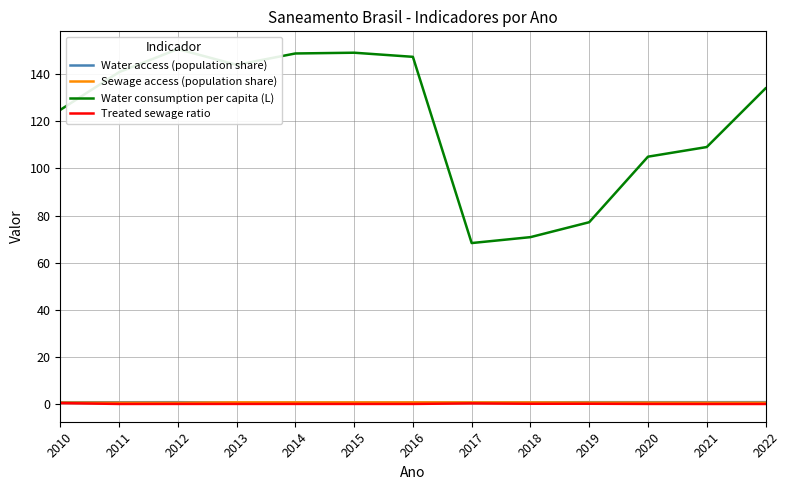

Rank the series at 2011 from lowest to highest value.

Treated sewage ratio, Sewage access (population share), Water access (population share), Water consumption per capita (L)